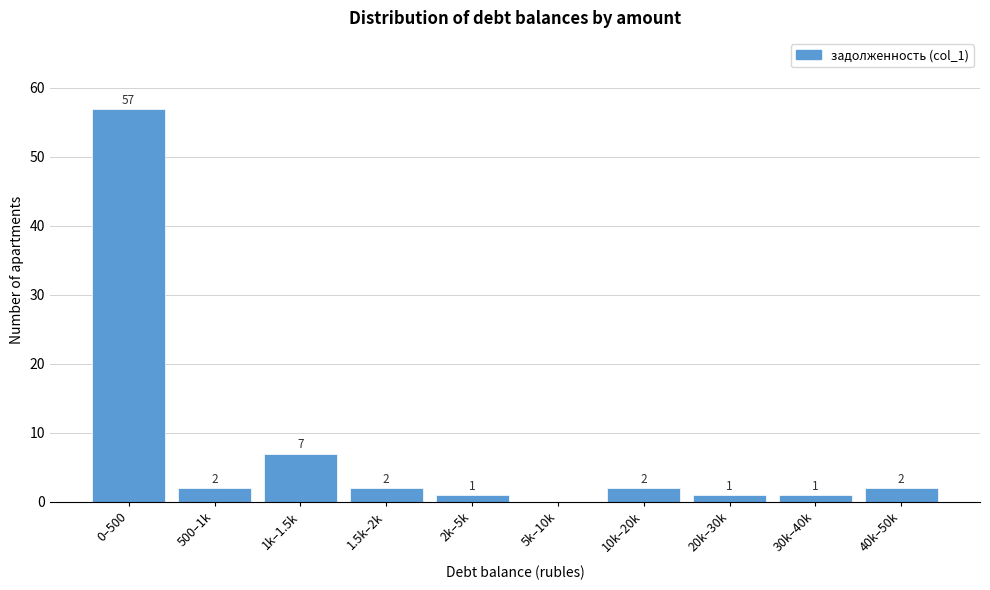

Reading left to right, transcribe all the data shown in this chart.

0–500=57	500–1k=2	1k–1.5k=7	1.5k–2k=2	2k–5k=1	5k–10k=0	10k–20k=2	20k–30k=1	30k–40k=1	40k–50k=2